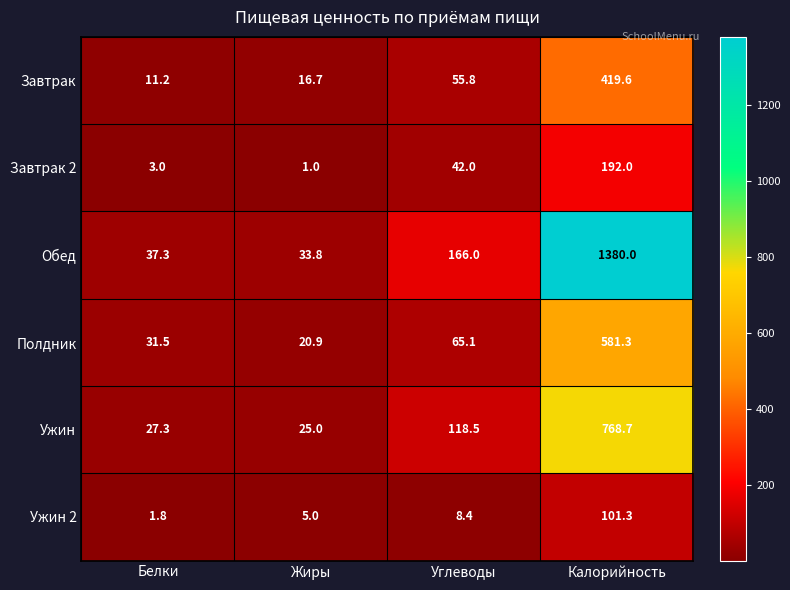

Where is Обед nearest to the value 706?

Углеводы